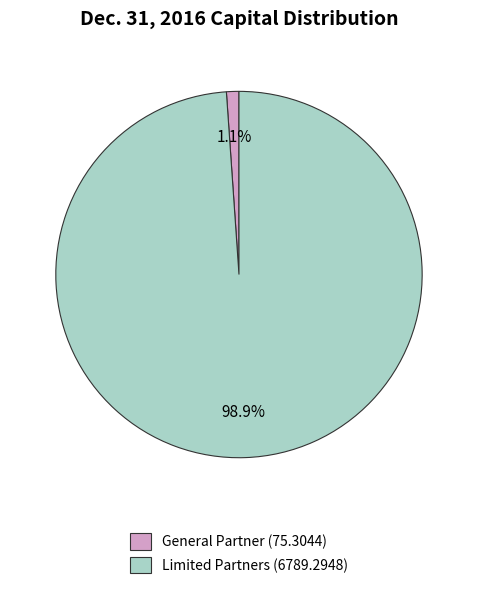

Which has a higher value, General Partner (75.3044) or Limited Partners (6789.2948)?

Limited Partners (6789.2948)